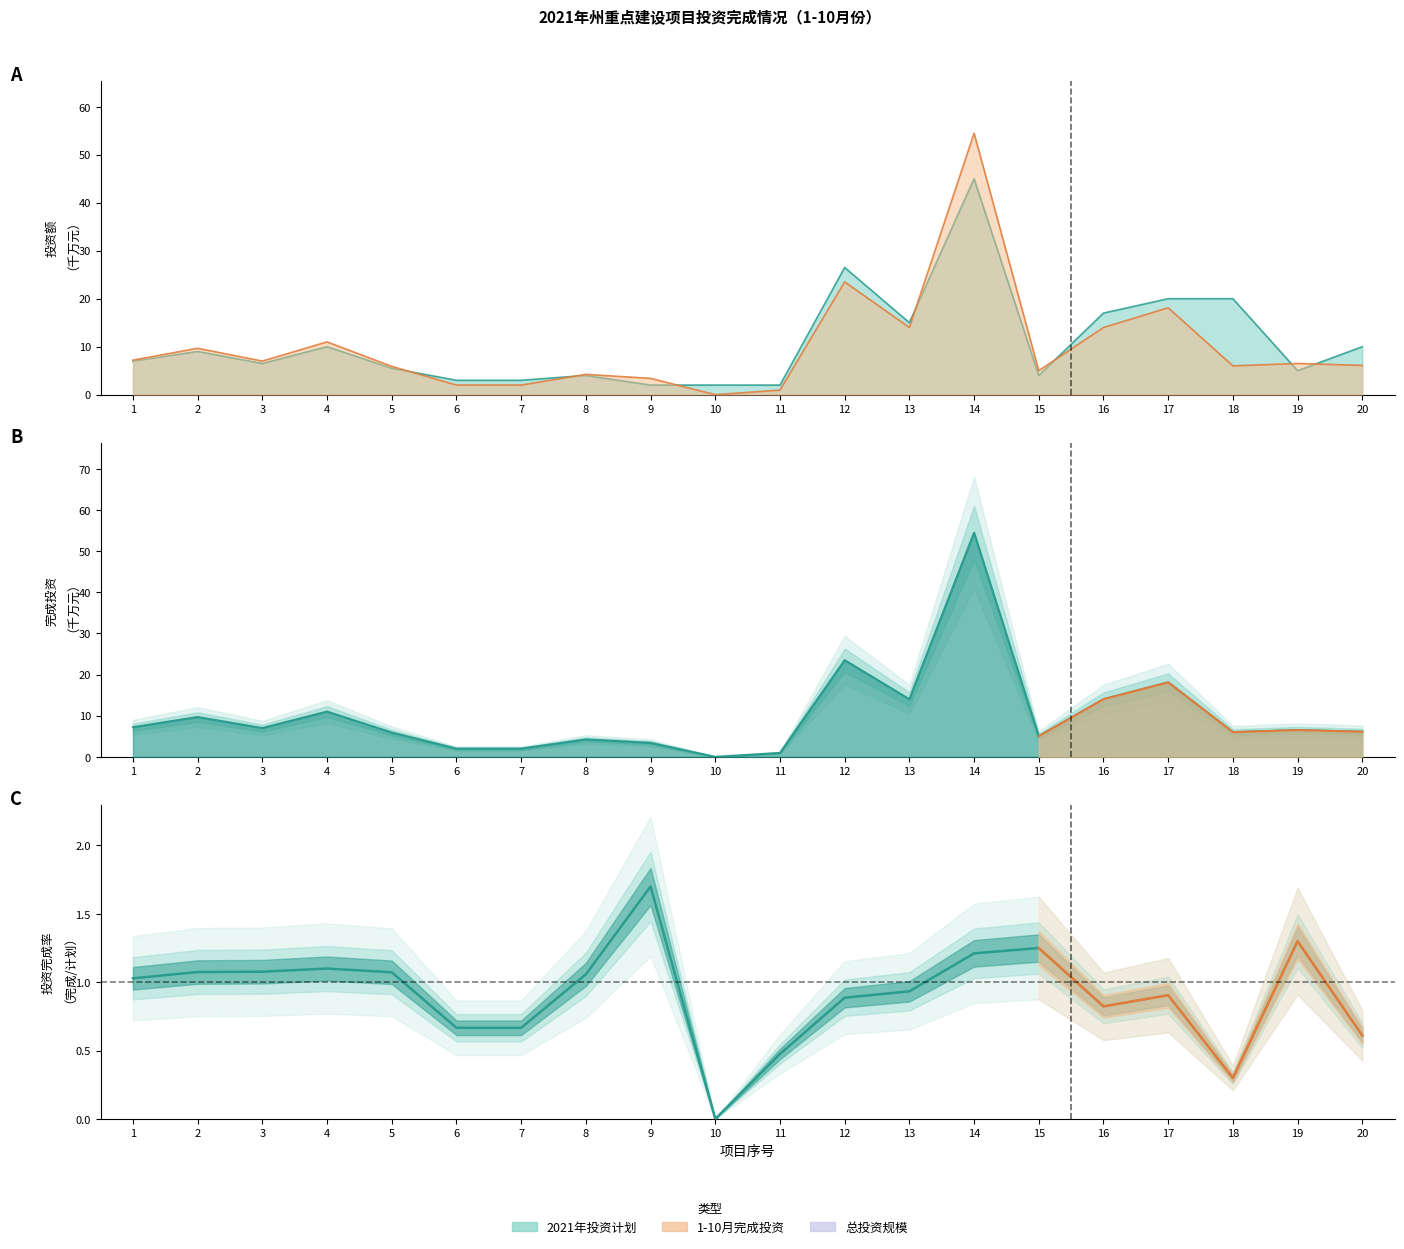

Read the 1-10月完成投资（万元） value at 18.

6.0